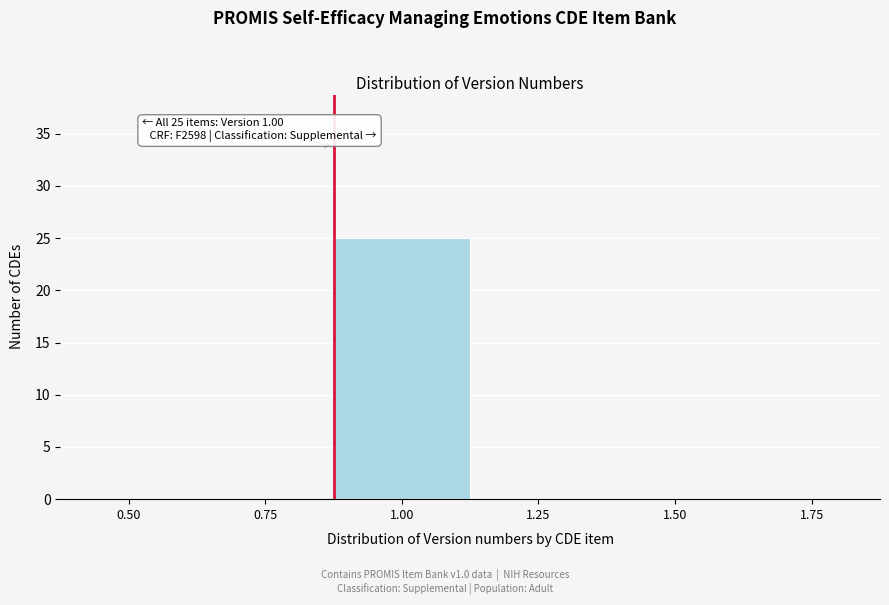

Reading left to right, transcribe all the data shown in this chart.

0.50=0	0.75=0	1.00=25	1.25=0	1.50=0	1.75=0